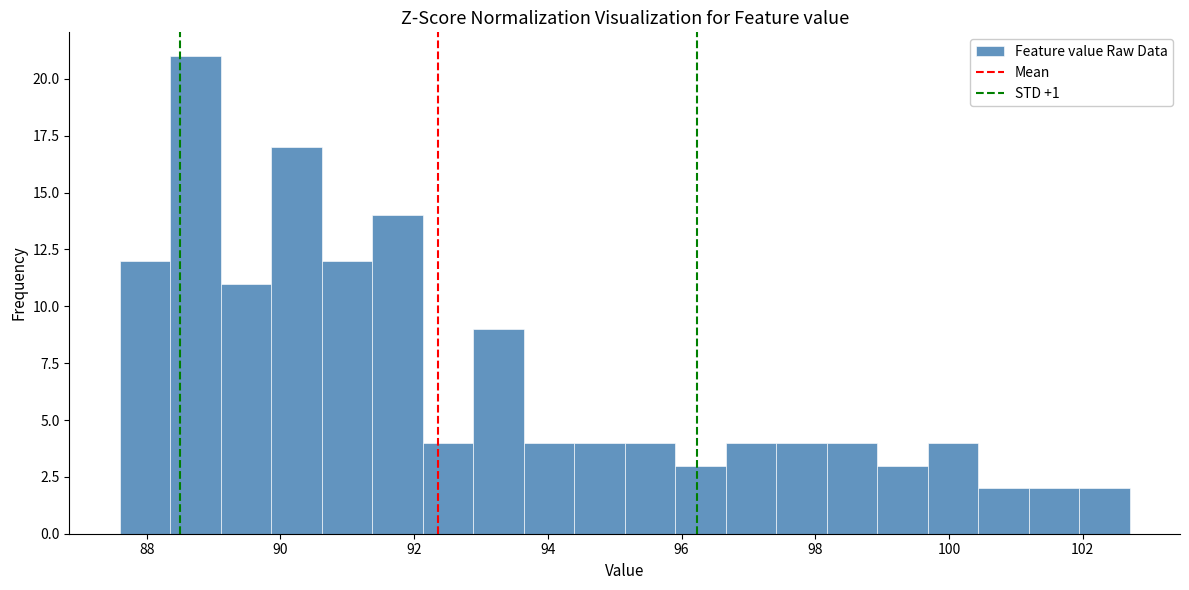

Around what value on the x-axis is the tallest bar? Give the approximate position of its centre, as read against the axis.

88.8